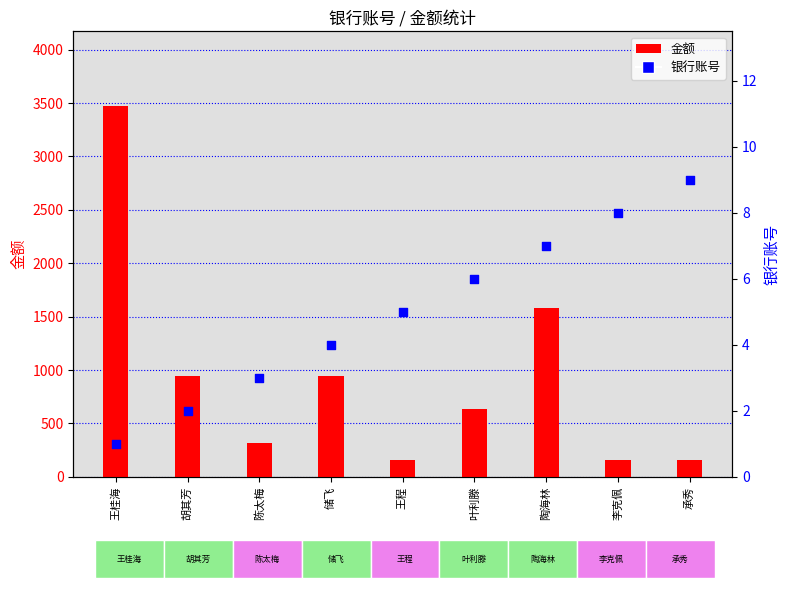

Which series has the widest spread of Y values?

金额